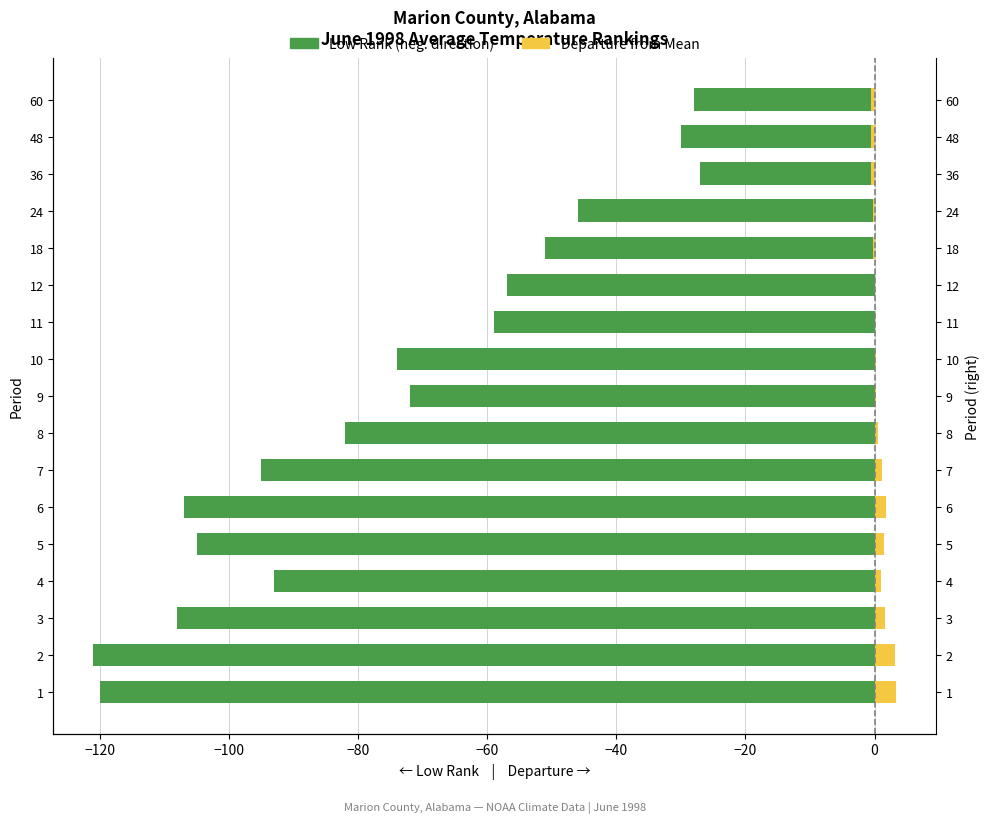

Which has a higher value, 6 or 24?

24